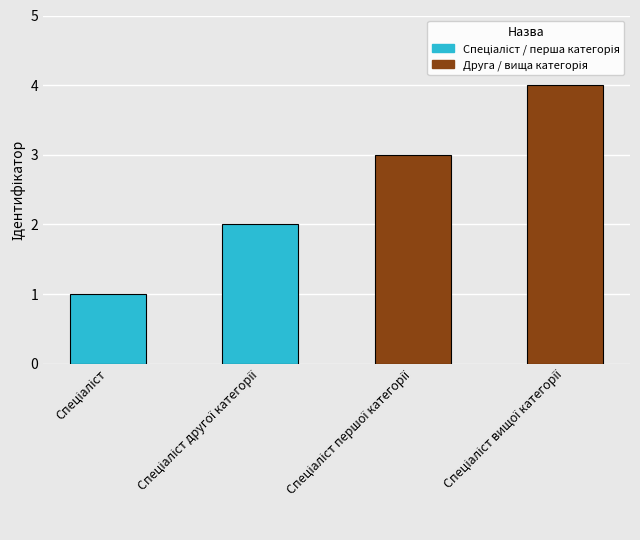

What is the difference between the maximum and minimum values?

3